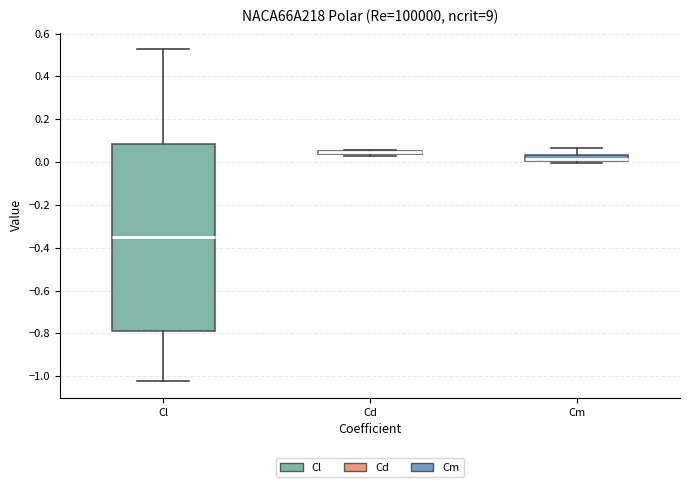

Where is the upper edge of the box for Cd on the y-axis? The values are not printed on the chart, so give them approximately, as read against the axis.

0.06